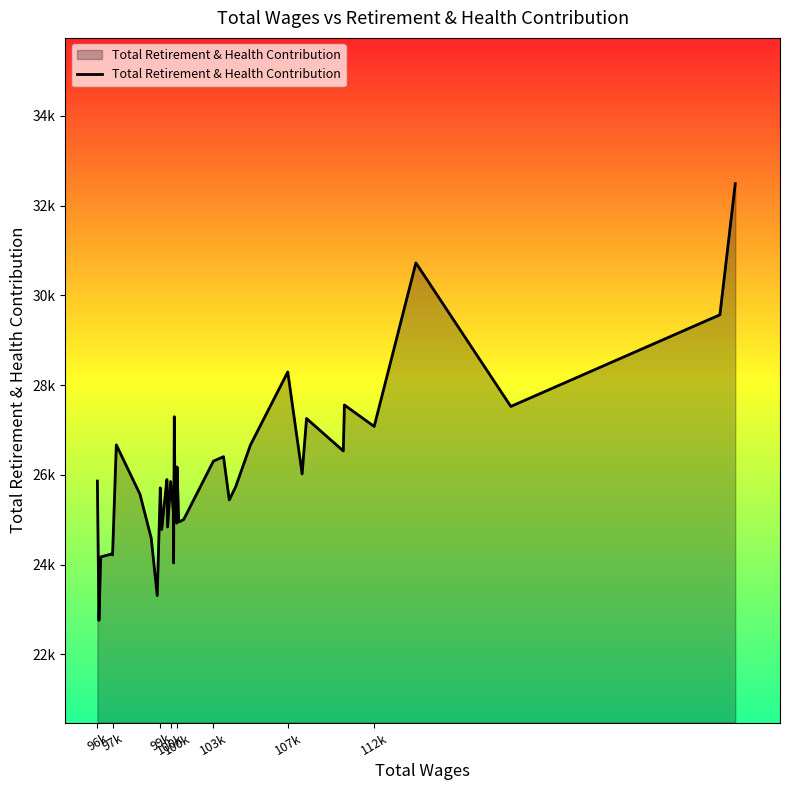

Does the chart have visible grid lines?

No